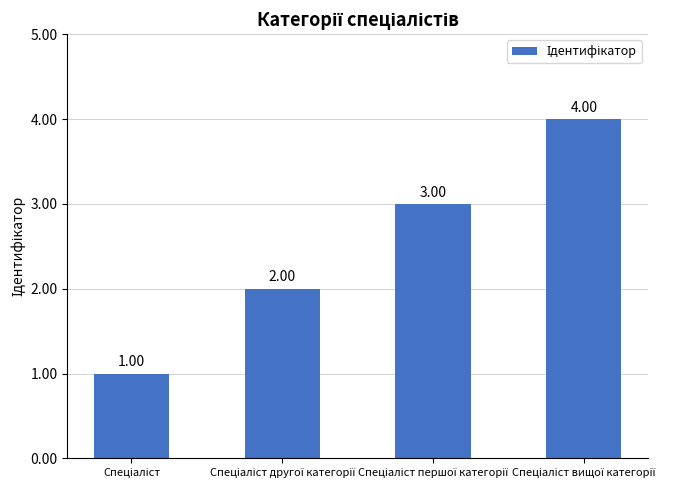

Does the chart contain any negative values?

No